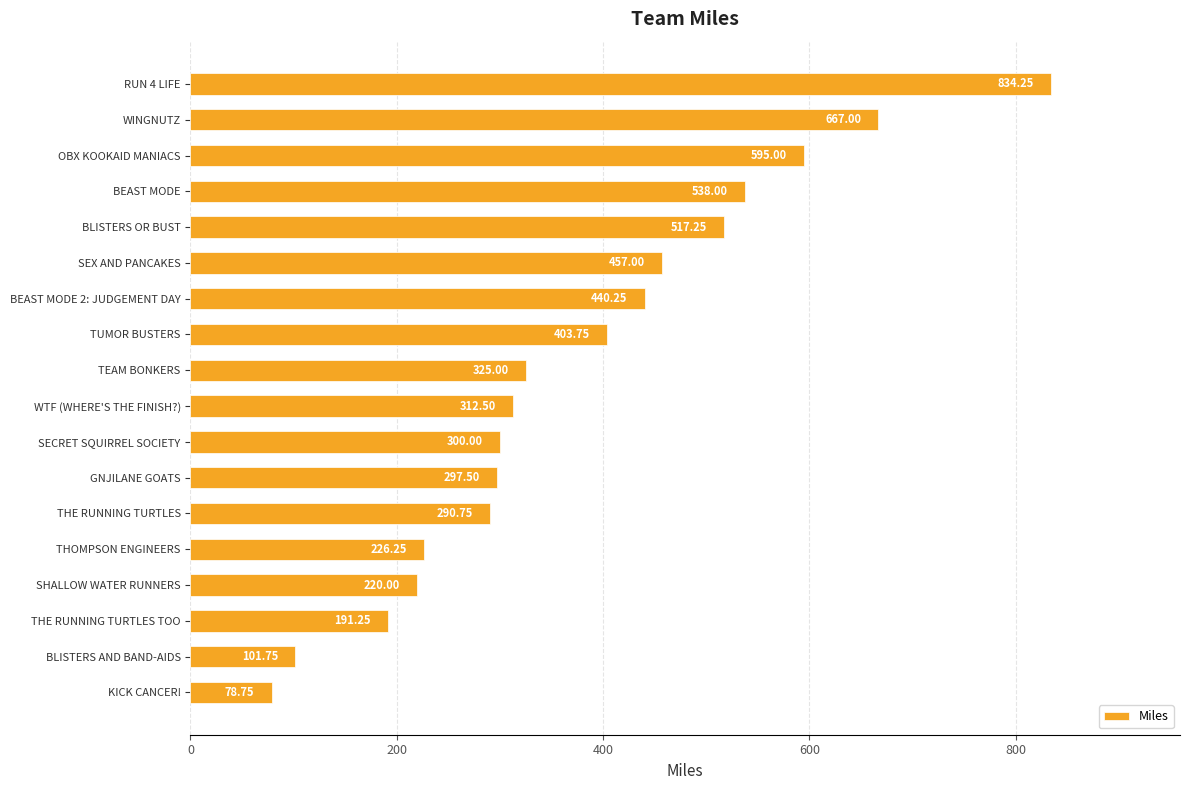

Rank the categories by value from lowest to highest.

KICK CANCER!, BLISTERS AND BAND-AIDS, THE RUNNING TURTLES TOO, SHALLOW WATER RUNNERS, THOMPSON ENGINEERS, THE RUNNING TURTLES, GNJILANE GOATS, SECRET SQUIRREL SOCIETY, WTF (WHERE'S THE FINISH?), TEAM BONKERS, TUMOR BUSTERS, BEAST MODE 2: JUDGEMENT DAY, SEX AND PANCAKES, BLISTERS OR BUST, BEAST MODE, OBX KOOKAID MANIACS, WINGNUTZ, RUN 4 LIFE